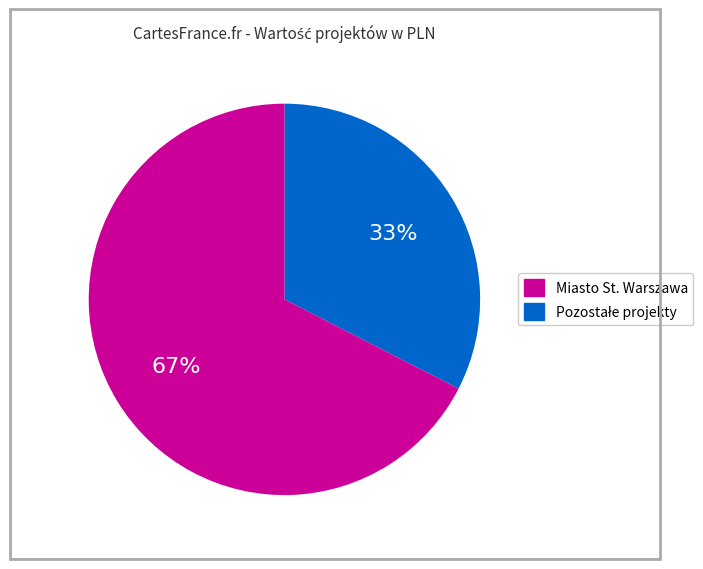

To the nearest percent, what is the average slice percentage?

50%